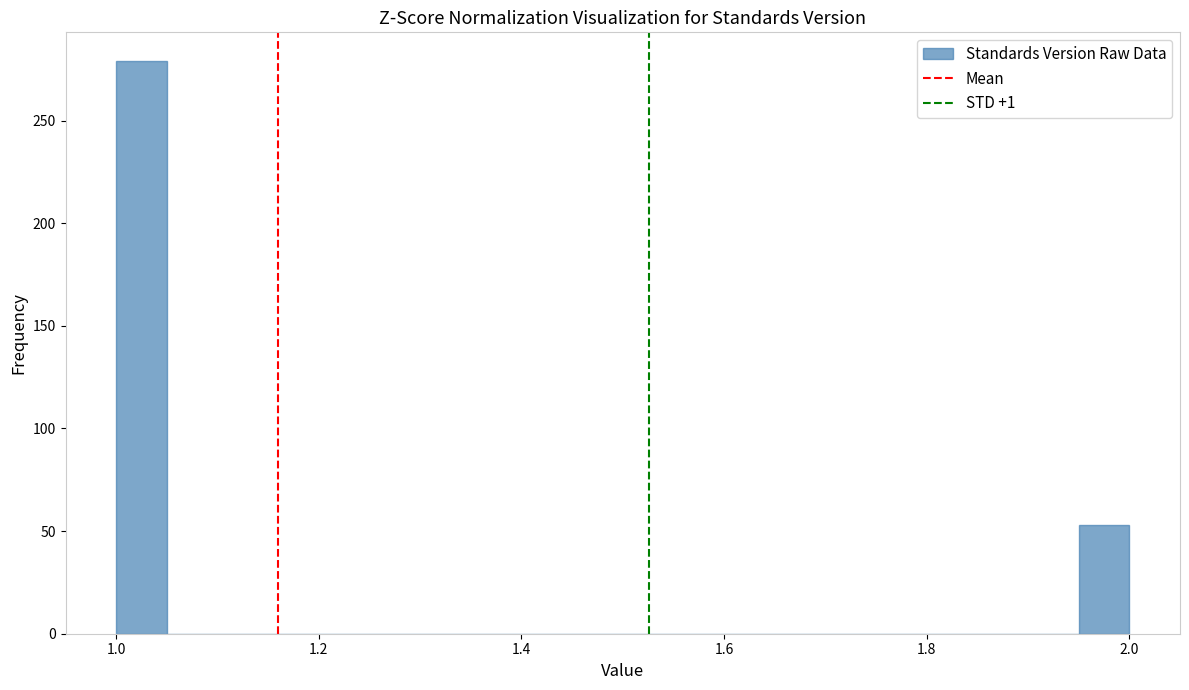

Read against the x-axis, roughly where is the centre of the tallest bar?

1.02